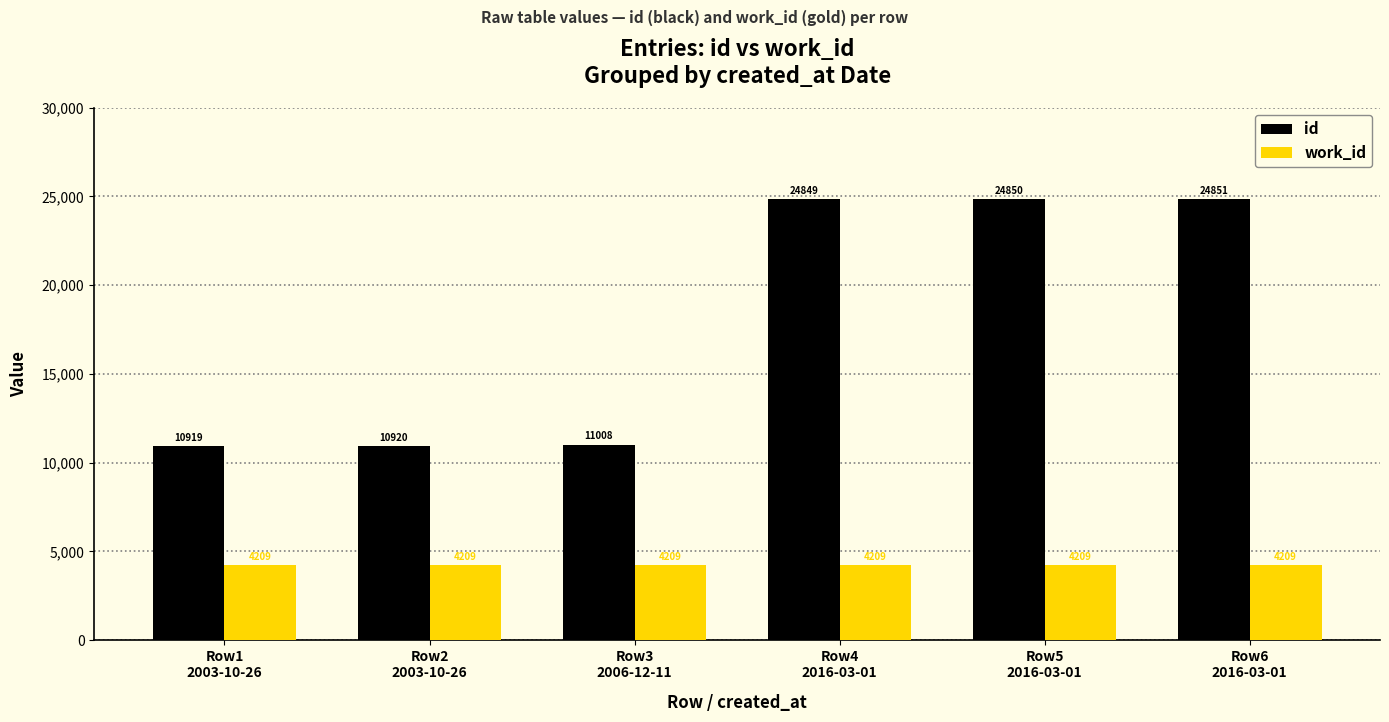

Reading left to right, extract all data points from this chart.

id: Row1
2003-10-26=10919	Row2
2003-10-26=10920	Row3
2006-12-11=11008	Row4
2016-03-01=24849	Row5
2016-03-01=24850	Row6
2016-03-01=24851
work_id: Row1
2003-10-26=4209	Row2
2003-10-26=4209	Row3
2006-12-11=4209	Row4
2016-03-01=4209	Row5
2016-03-01=4209	Row6
2016-03-01=4209